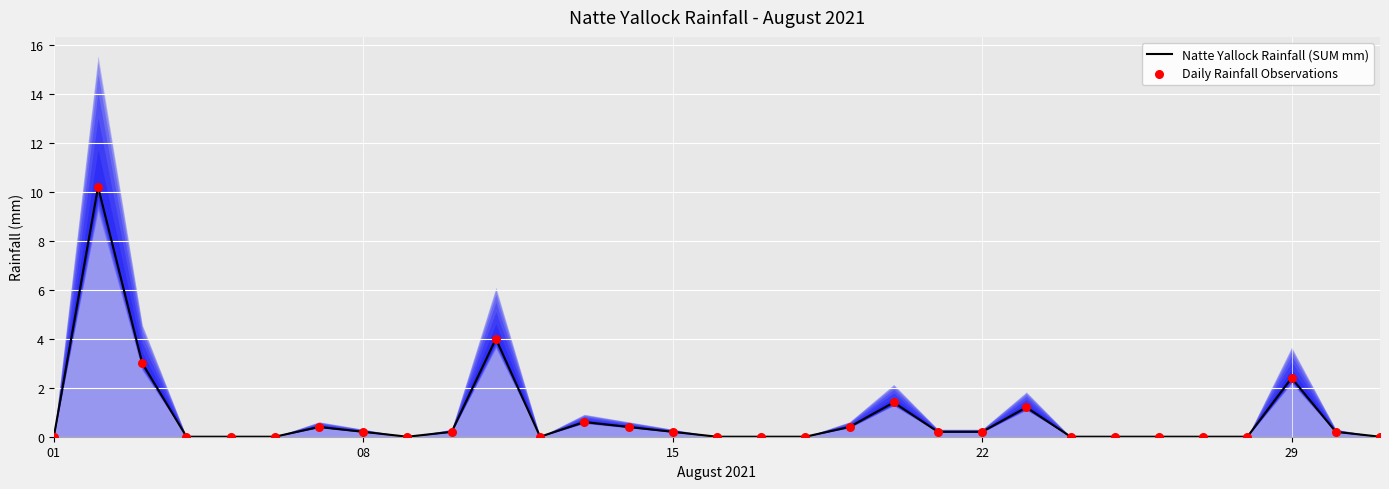

At how many categories does at least one series exceed 5?

1